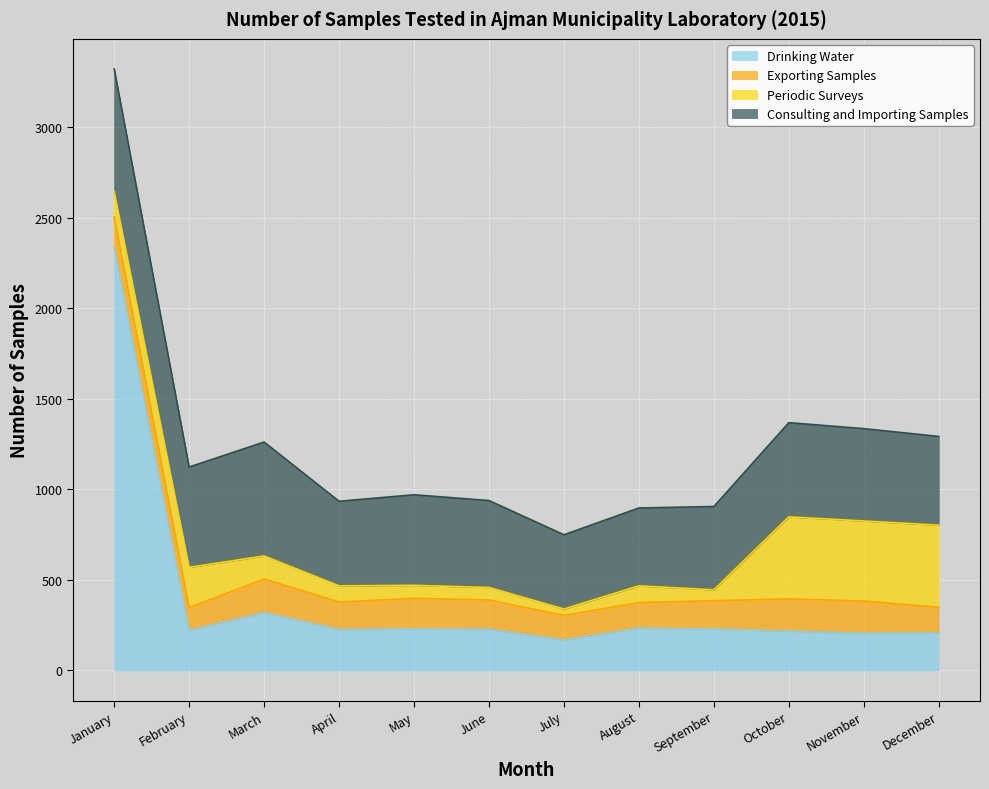

Where is the first local minimum for Consulting and Importing Samples?

February